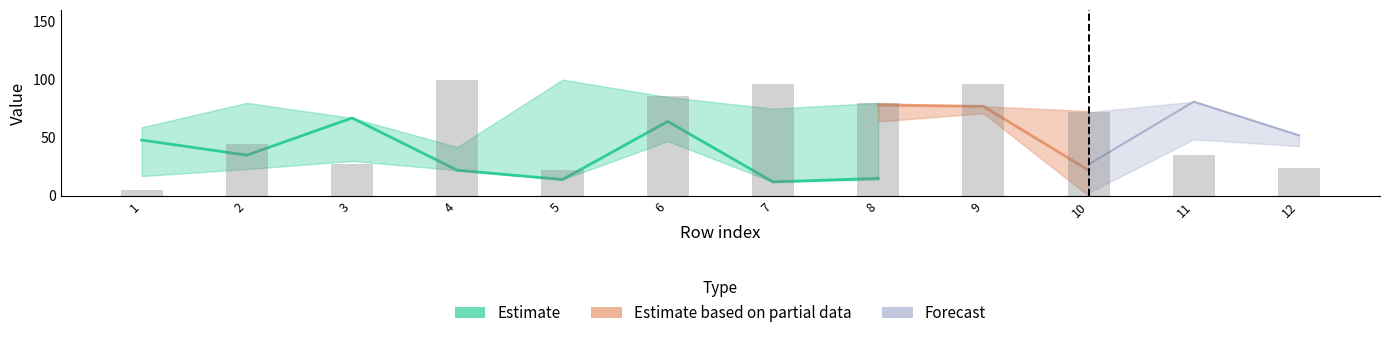

What is the maximum value shown in the chart?

100